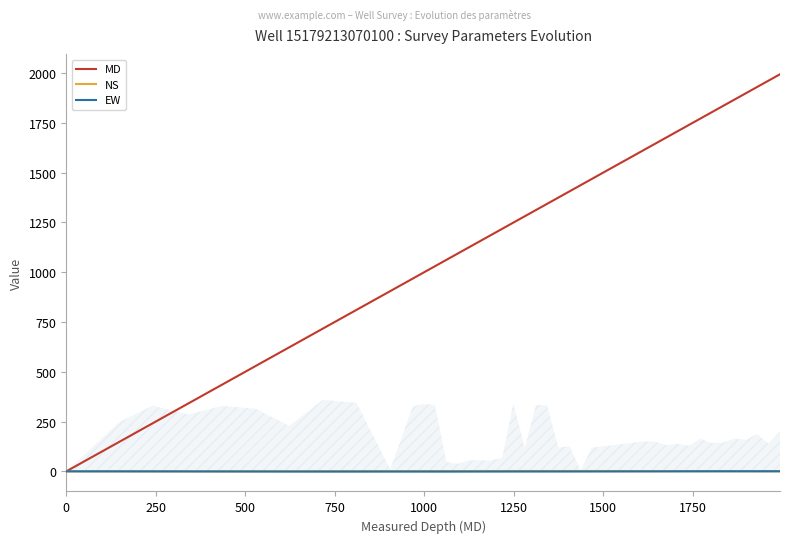

Which series has the largest total across all categories?

MD